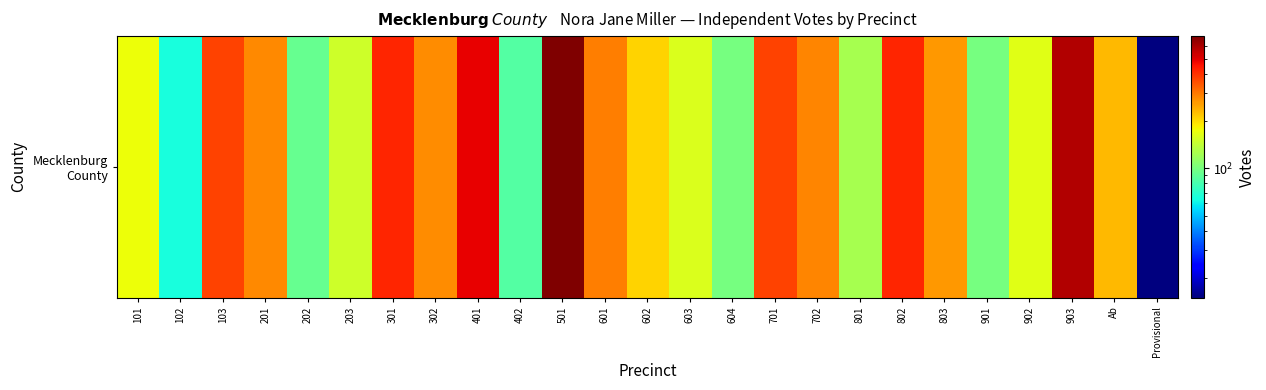

Rank the categories by value from lowest to highest.

Provisional, 102, 402, 202, 604, 901, 801, 203, 603, 902, 101, 602, Ab, 803, 302, 201, 702, 601, 103, 701, 802, 301, 401, 903, 501